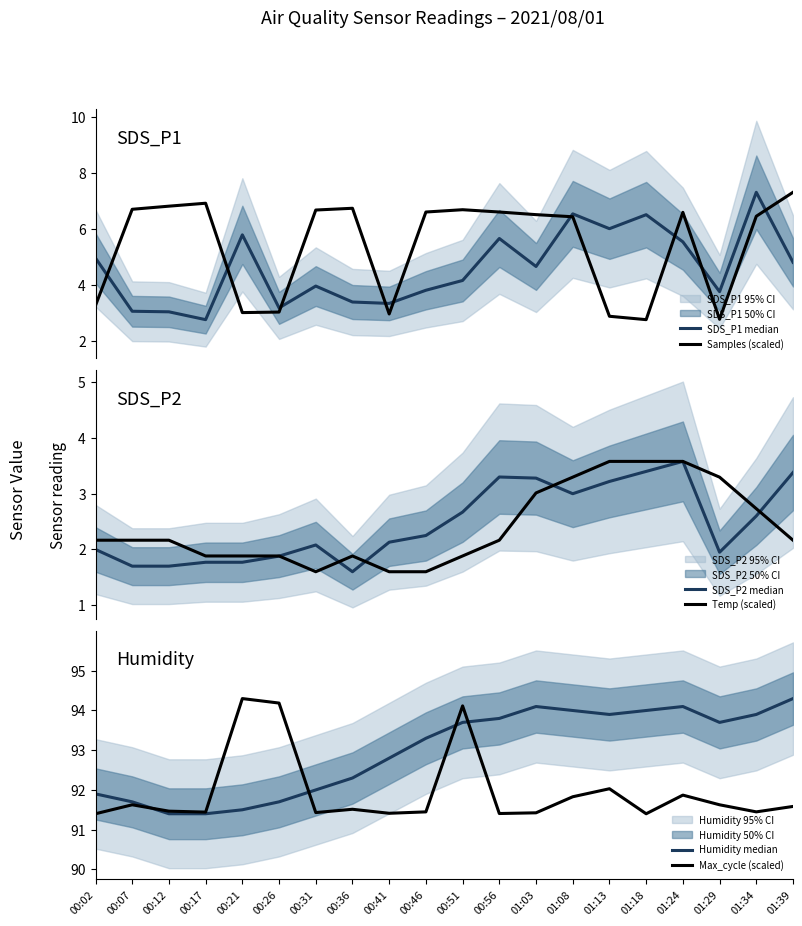

The value of Max_cycle (scaled) at 01:39 is 91.6. True or false?

True